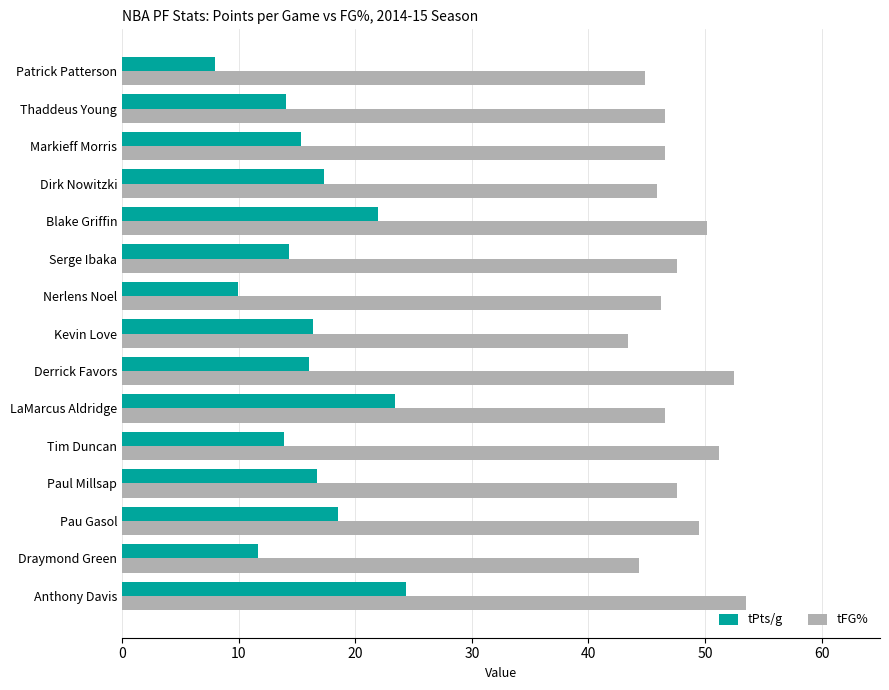

Is the value of tFG% at Markieff Morris greater than the value of tPts/g at LaMarcus Aldridge?

Yes